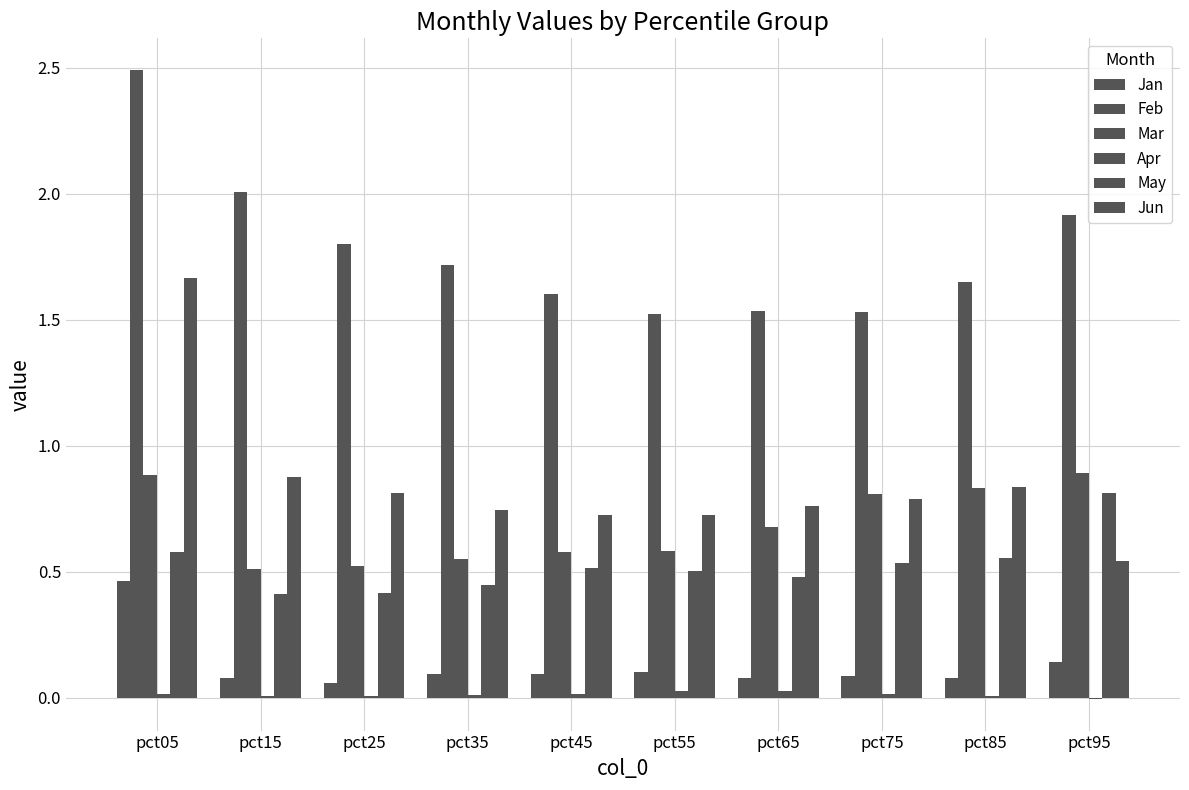

How many groups of bars are there?

10